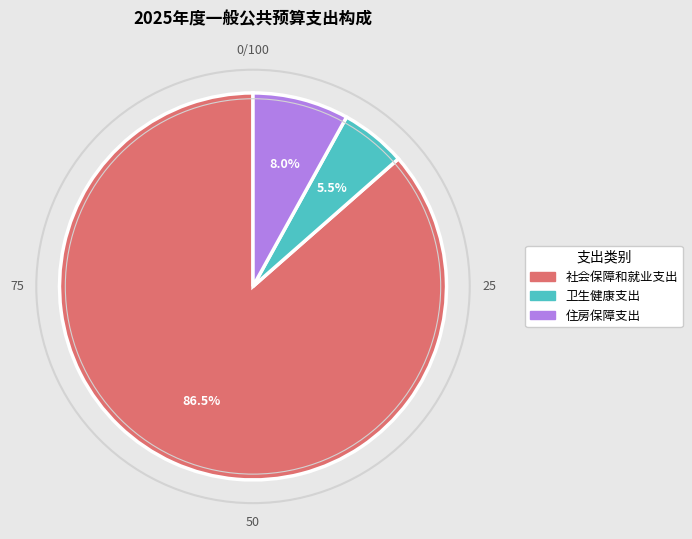

How many segments does this pie chart have?

3